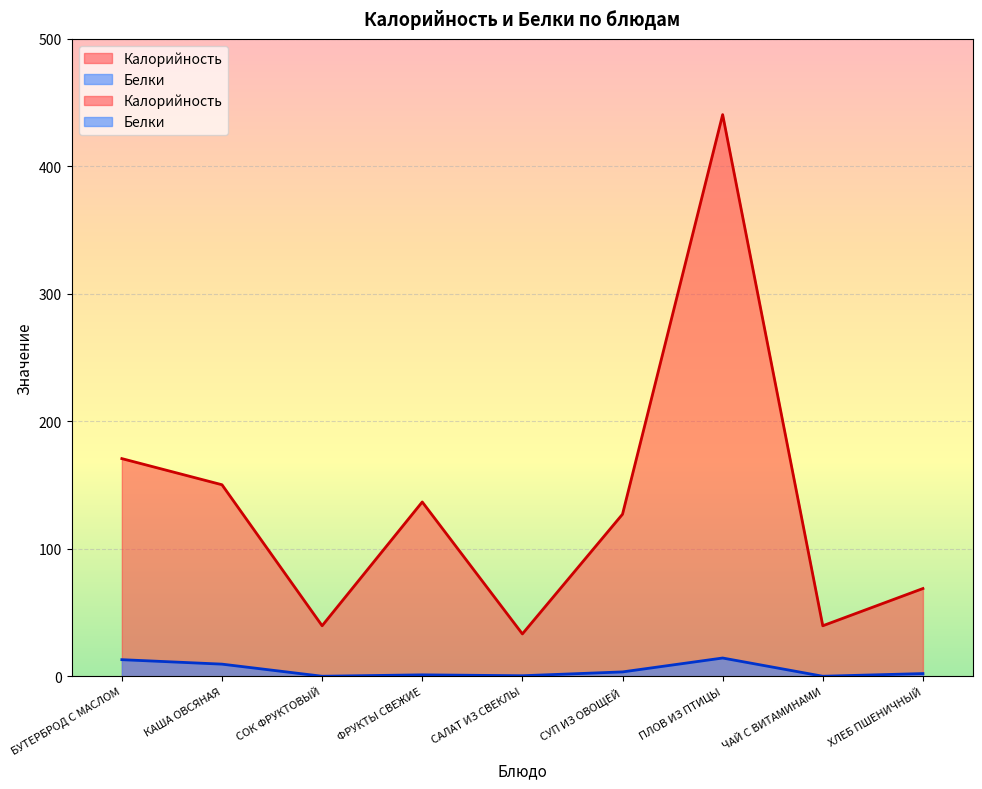

Count the number of data series in this chart.

2